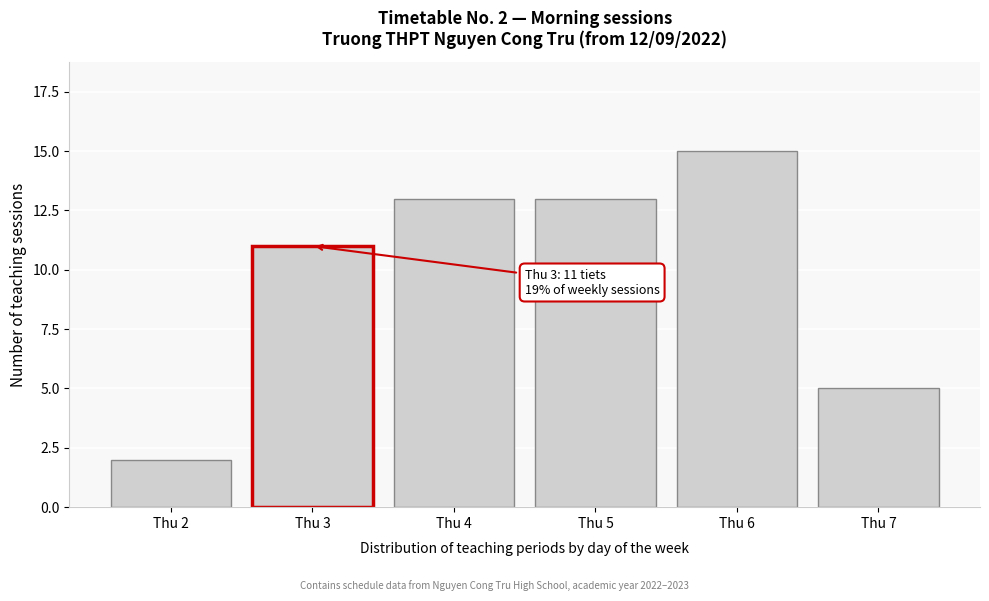

Reading left to right, what are all the values shown in this chart?

Thu 2=2	Thu 3=11	Thu 4=13	Thu 5=13	Thu 6=15	Thu 7=5